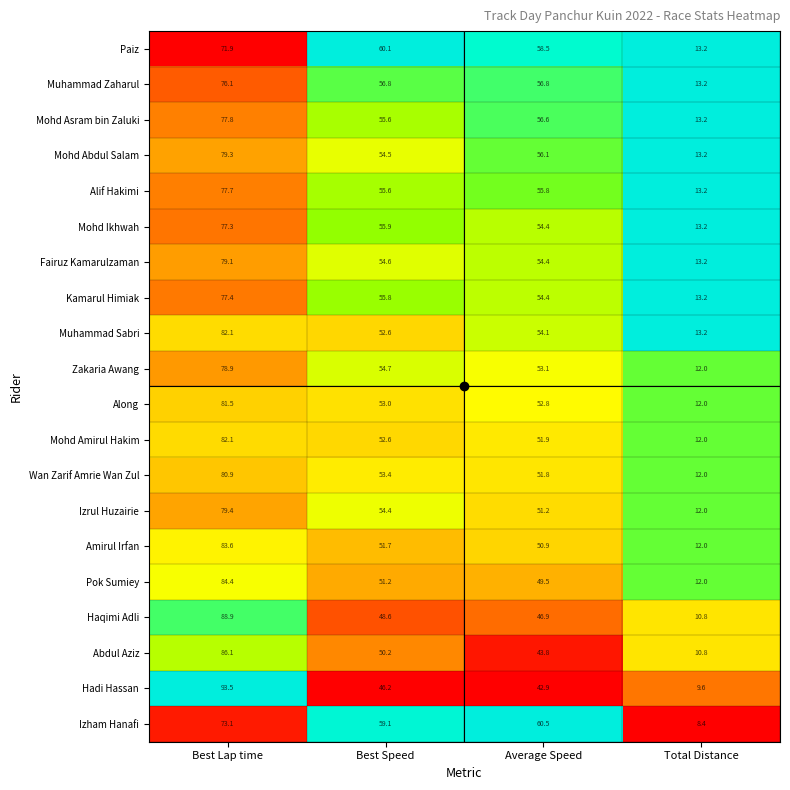

What is the difference between the maximum and minimum values in the Muhammad Zaharul series?

62.9